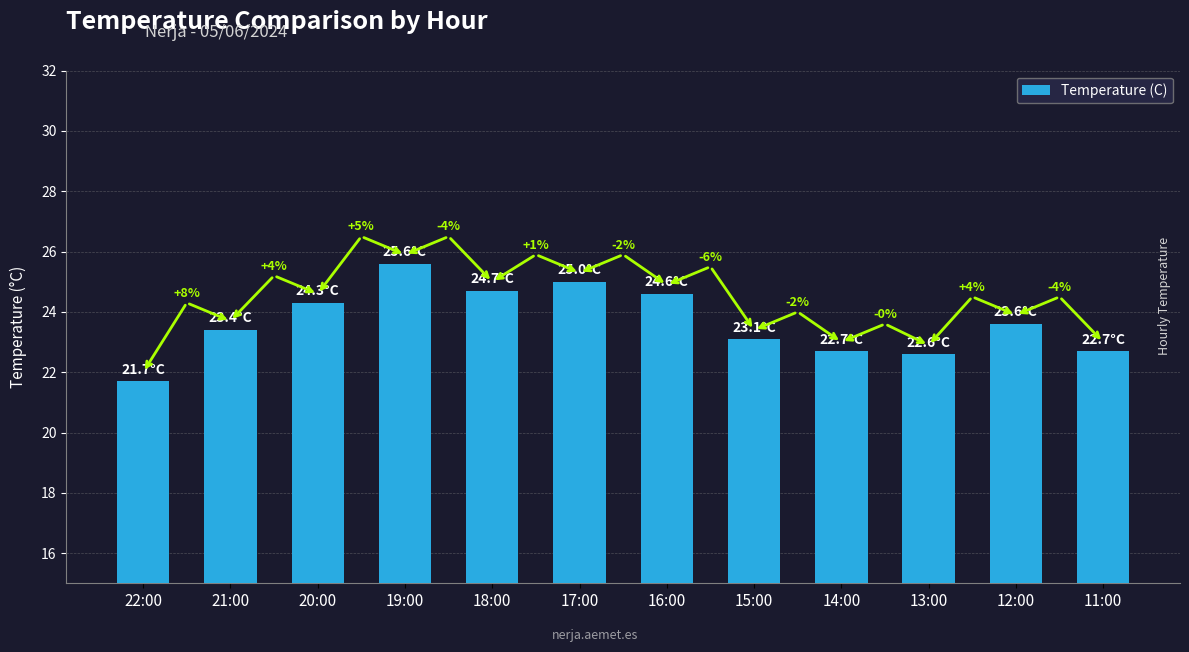

Reading left to right, list all the values displayed in this chart.

21.7	23.4	24.3	25.6	24.7	25.0	24.6	23.1	22.7	22.6	23.6	22.7